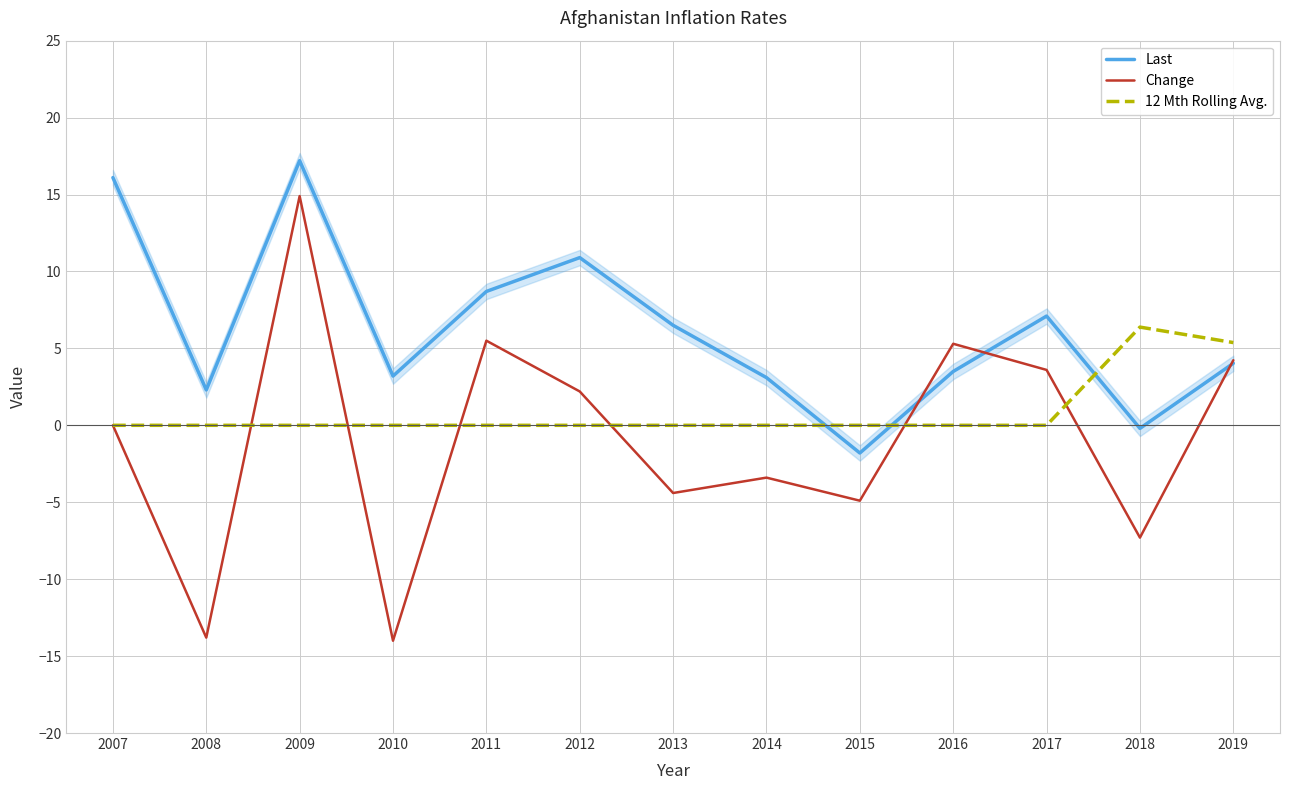

At which category does Last reach its first local valley?

2008